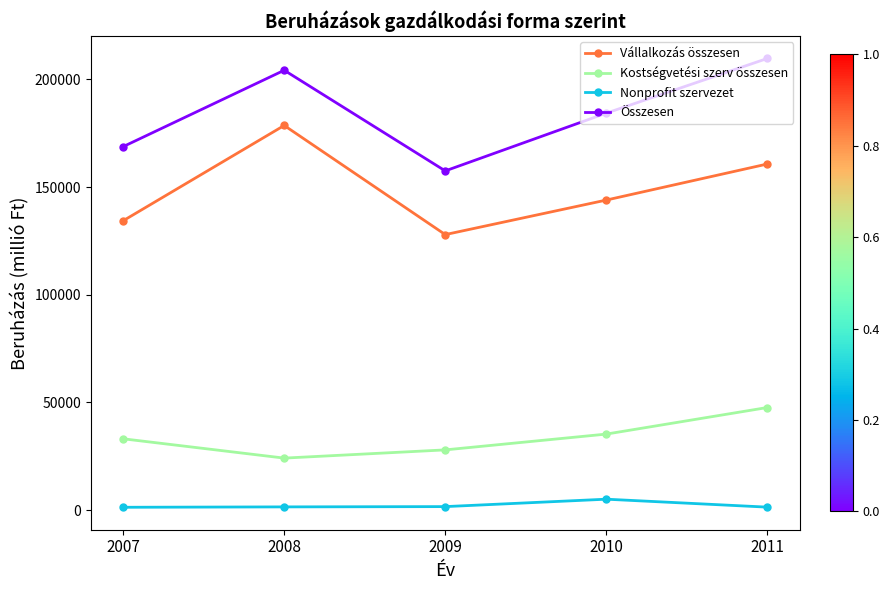

Read the Nonprofit szervezet value at 2010, to the nearest 50.

5050